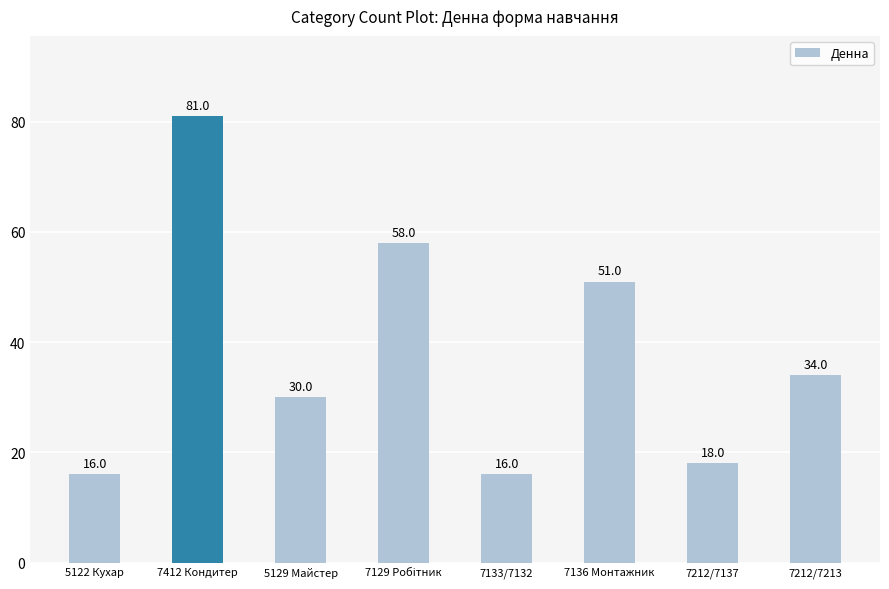

What is the change in value from 7412 Кондитер to 7212/7213?

-47